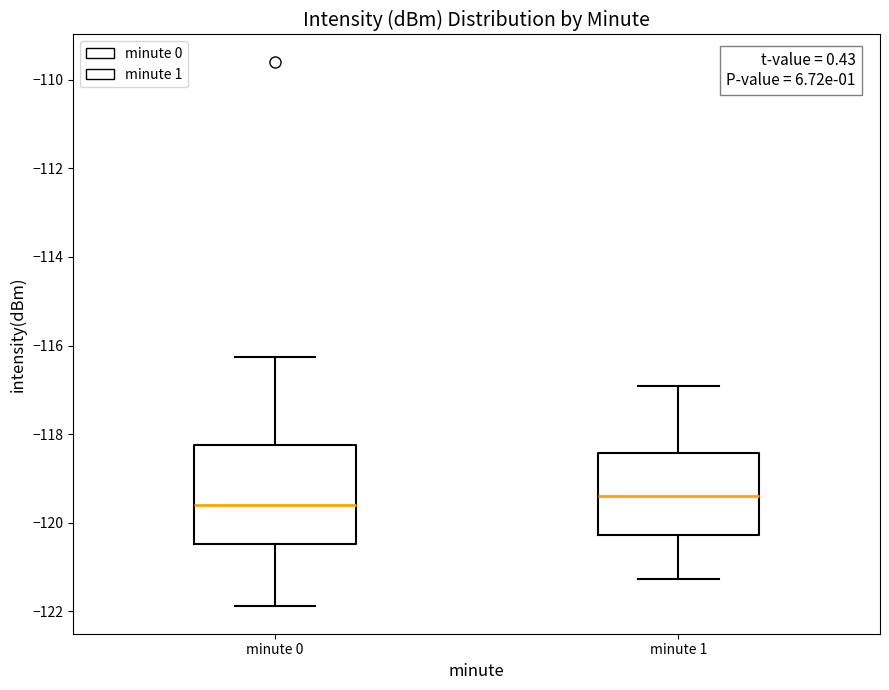

Reading left to right, transcribe this box plot: for each box, give where its median line is, the range the box spans, and where its two whiskers end, as read against the y-axis. The values are not printed on the chart, so give them approximately, as read against the axis.

minute 0: median -119.6, box -120.4 to -118.2, whiskers -121.8 to -116.2
minute 1: median -119.4, box -120.2 to -118.4, whiskers -121.2 to -117.0